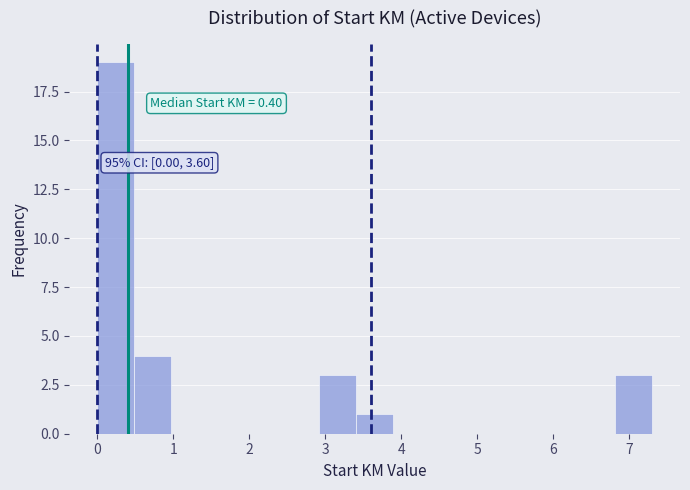

Which range on the x-axis has the tallest bar?

0.0 to 0.5